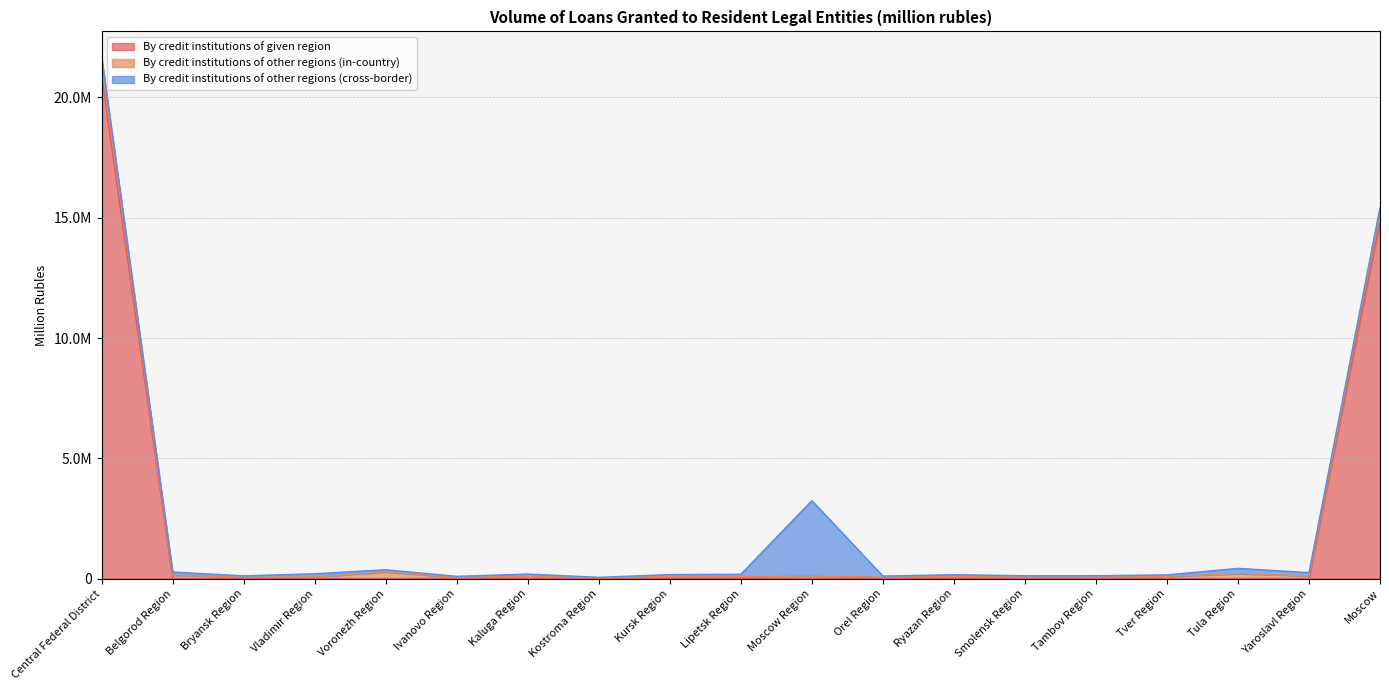

At which category is the sum across all series the highest?

Central Federal District